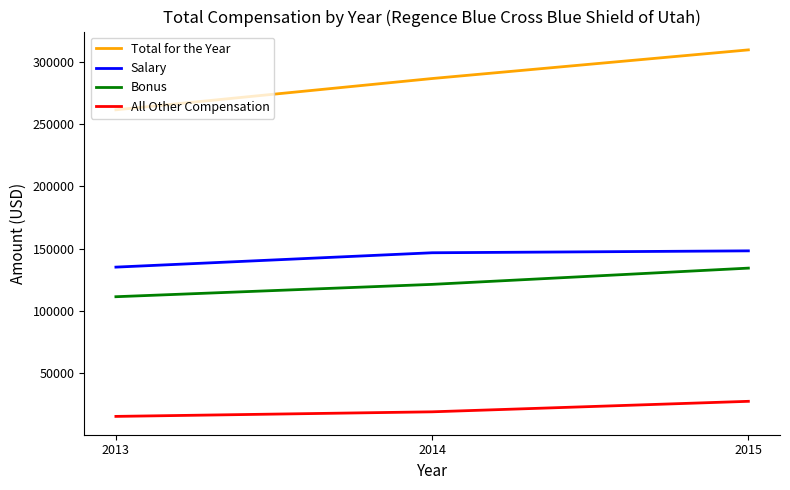

At which label is All Other Compensation closest to 21189?

2014